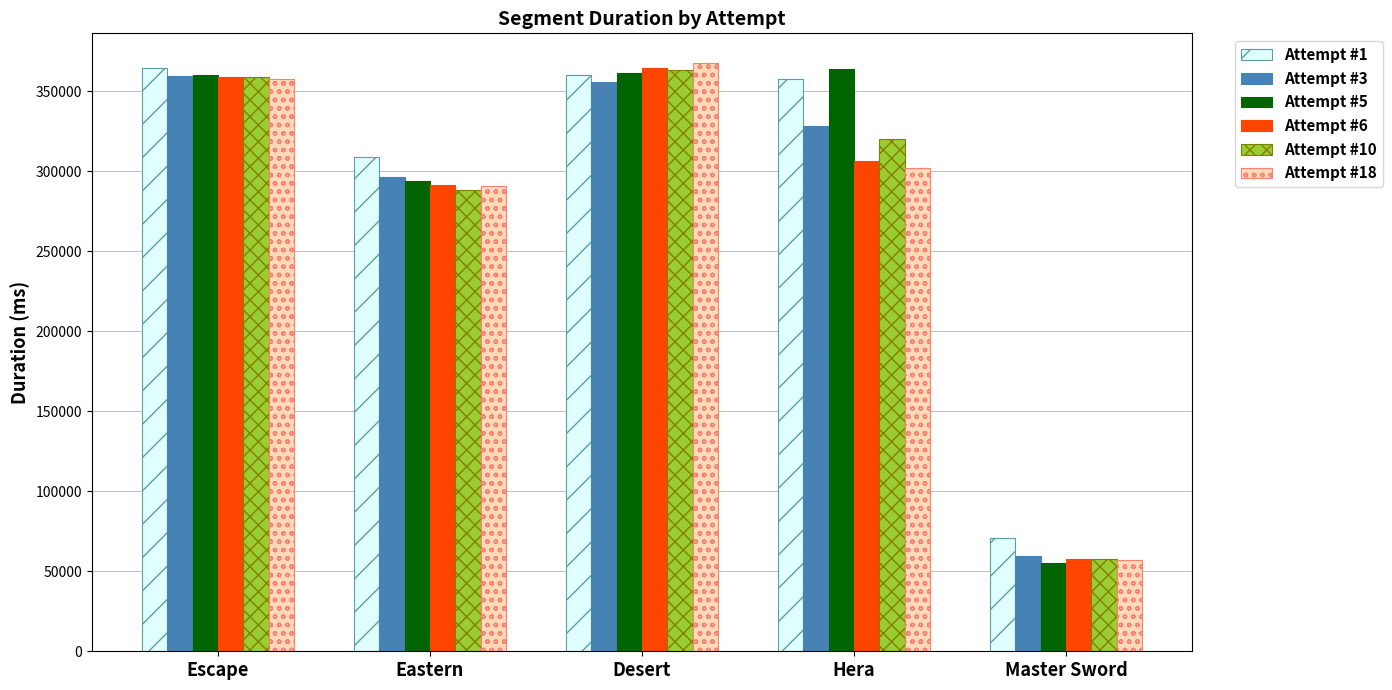

What position from the left is Hera?

4